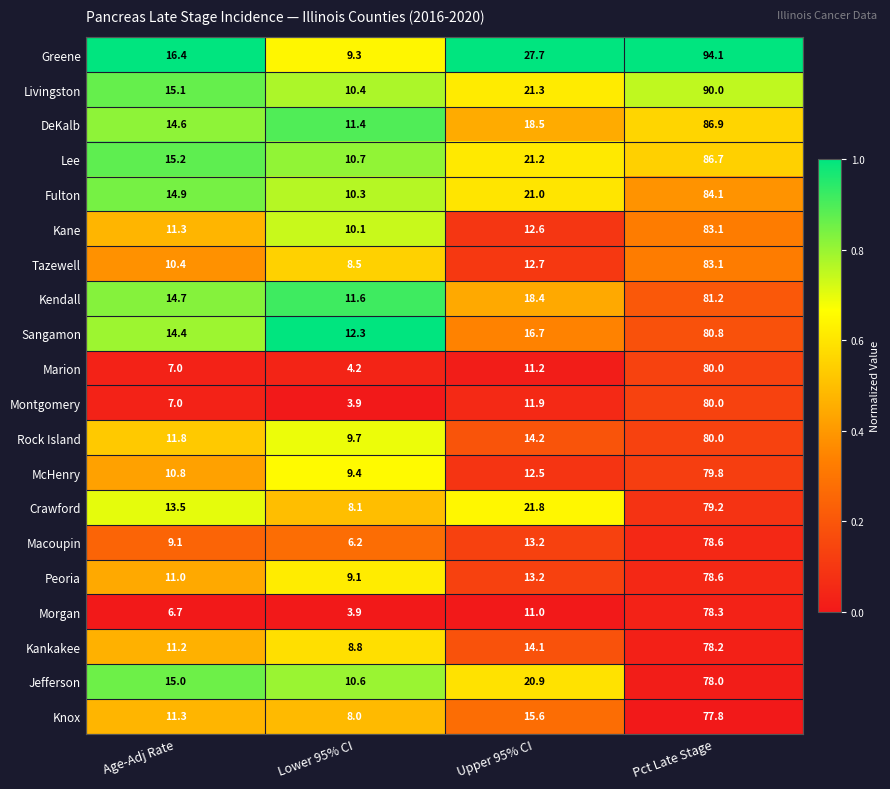

Which series changed the most between Age-Adj Rate and Lower 95% CI?

Greene